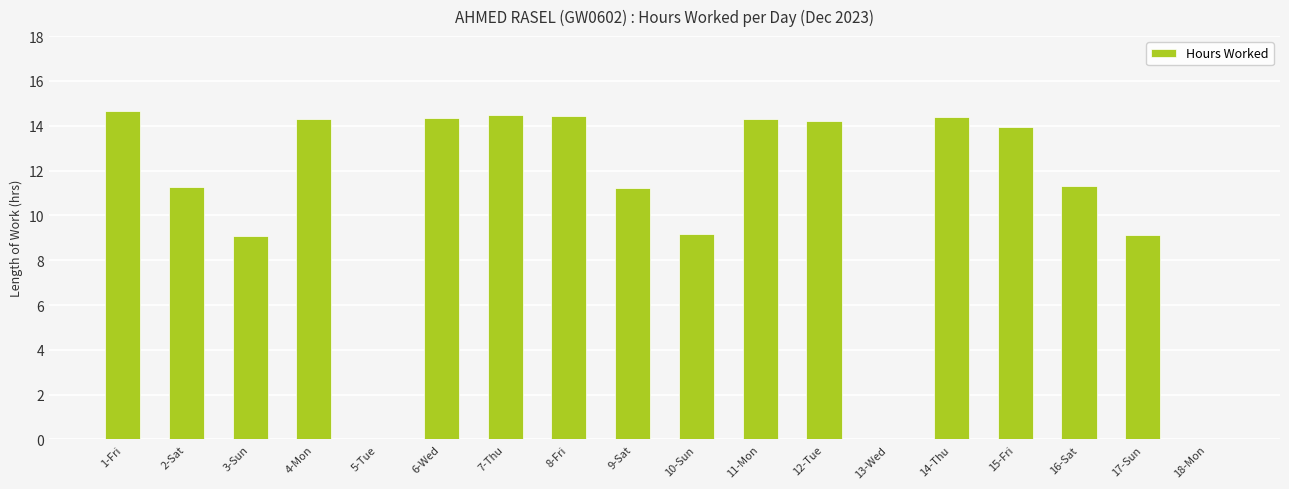

What is the maximum value shown in the chart?

14.7